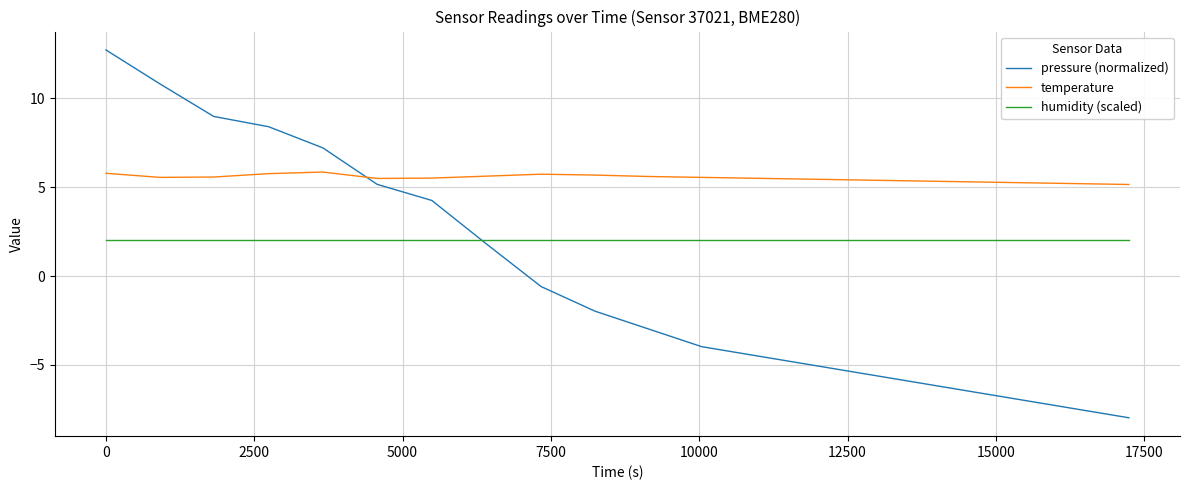

Which series has the largest range (max minus min)?

pressure (normalized)